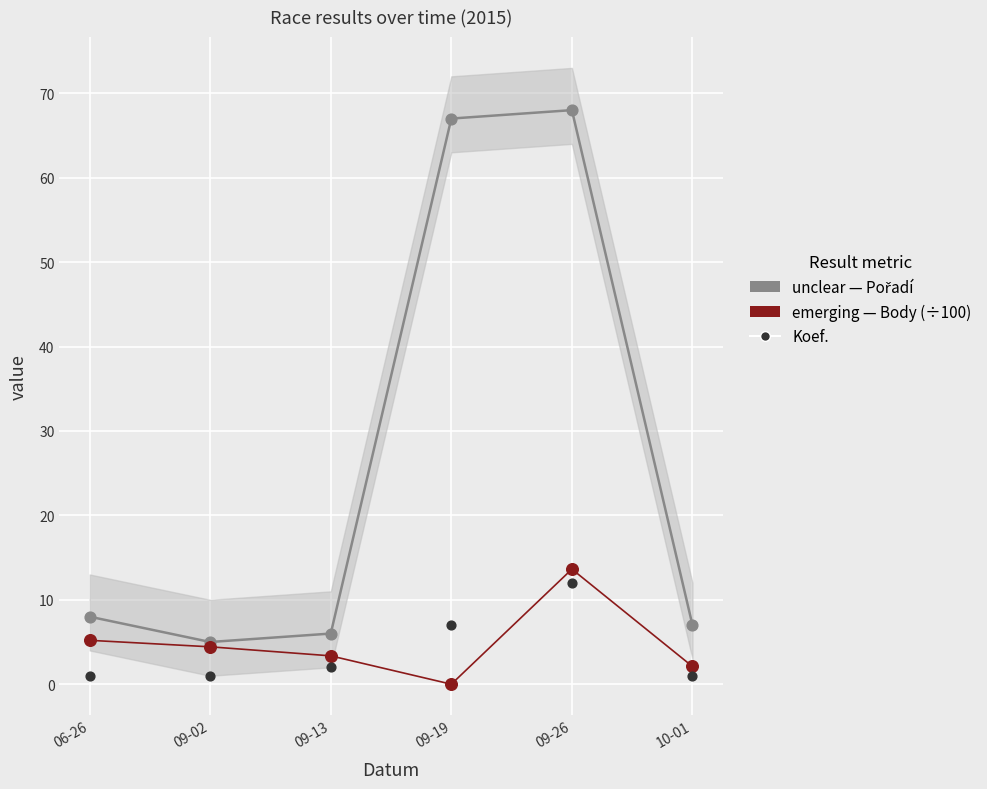

At how many categories does at least one series exceed 67?

1